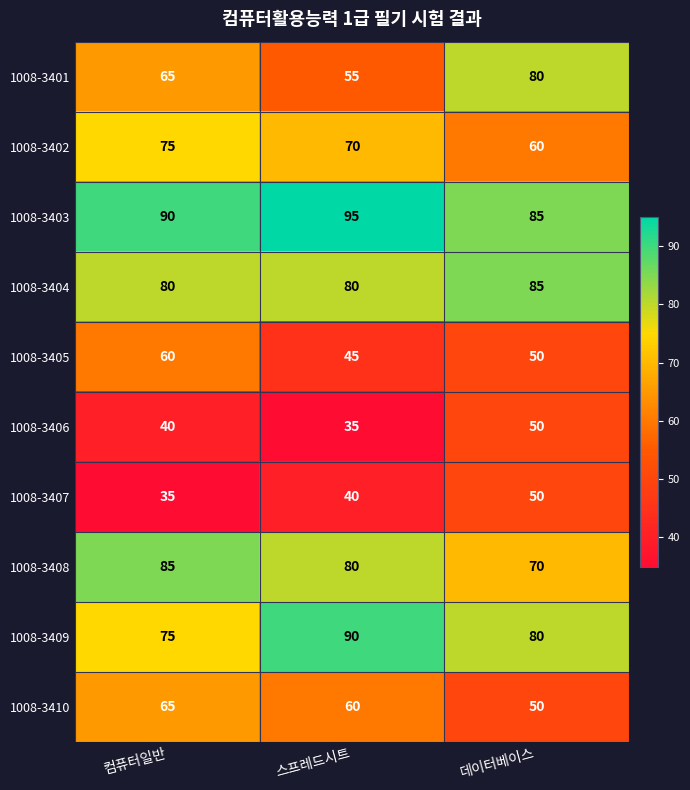

Count the 1008-3404 values in the range 80 to 85.

3